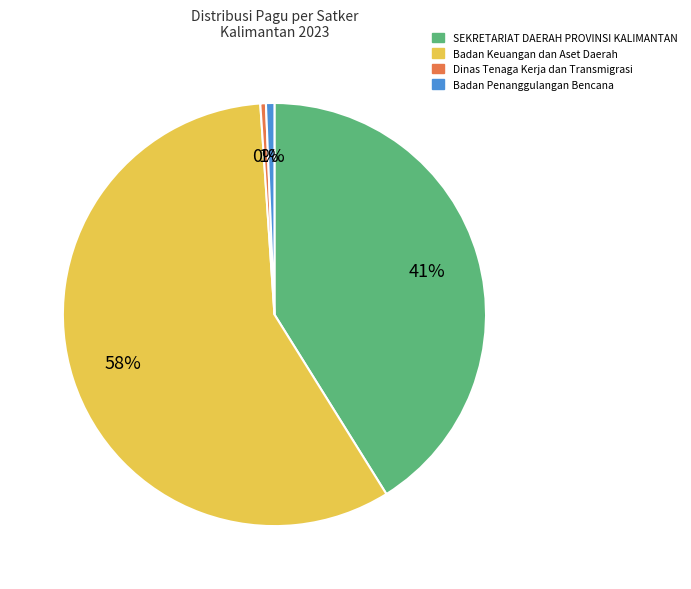

Which has a higher value, Badan Keuangan dan Aset Daerah or Dinas Tenaga Kerja dan Transmigrasi?

Badan Keuangan dan Aset Daerah